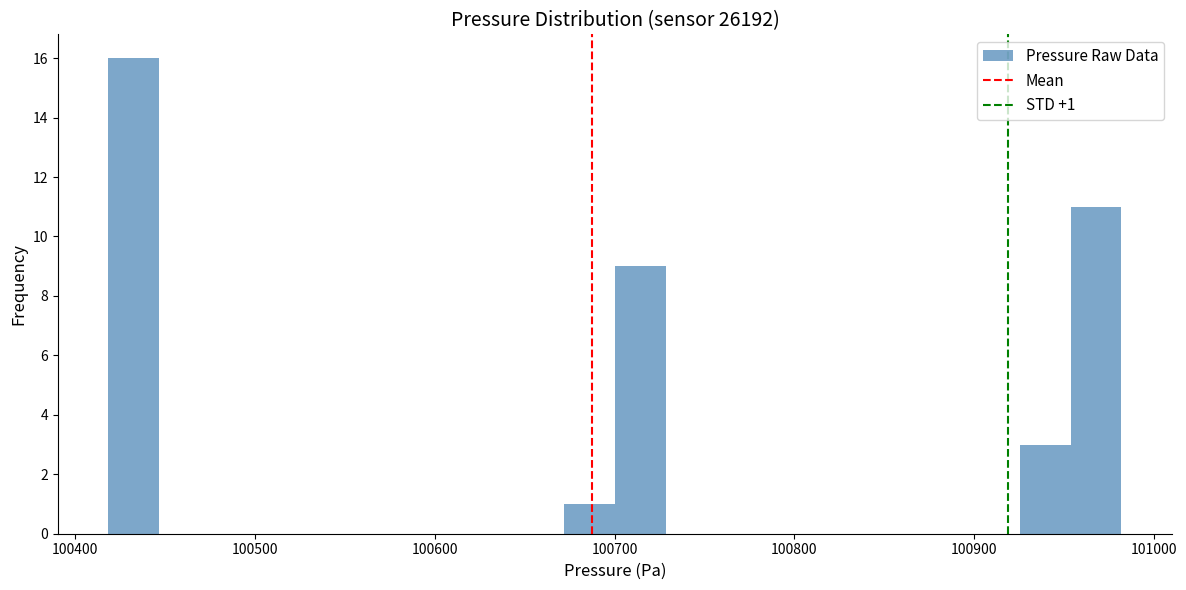

Read against the x-axis, roughly where is the centre of the tallest bar?

100430